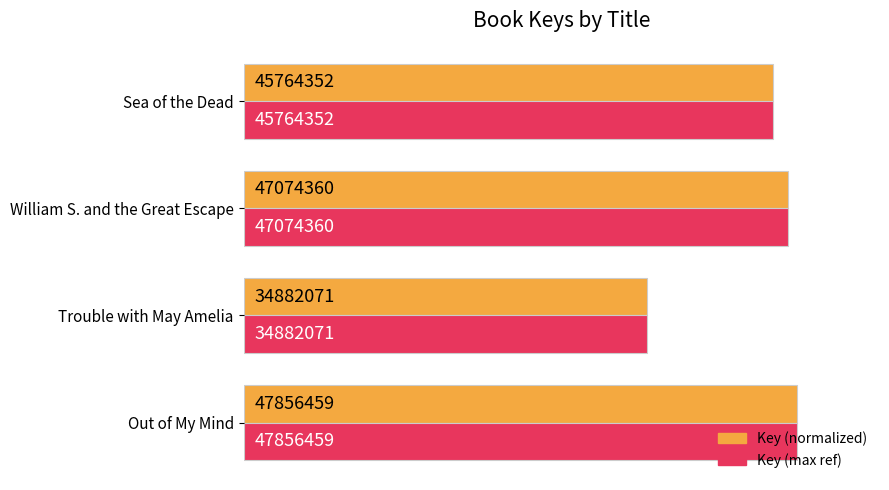

The value of Key (normalized %) at Out of My Mind is 100.0. True or false?

True